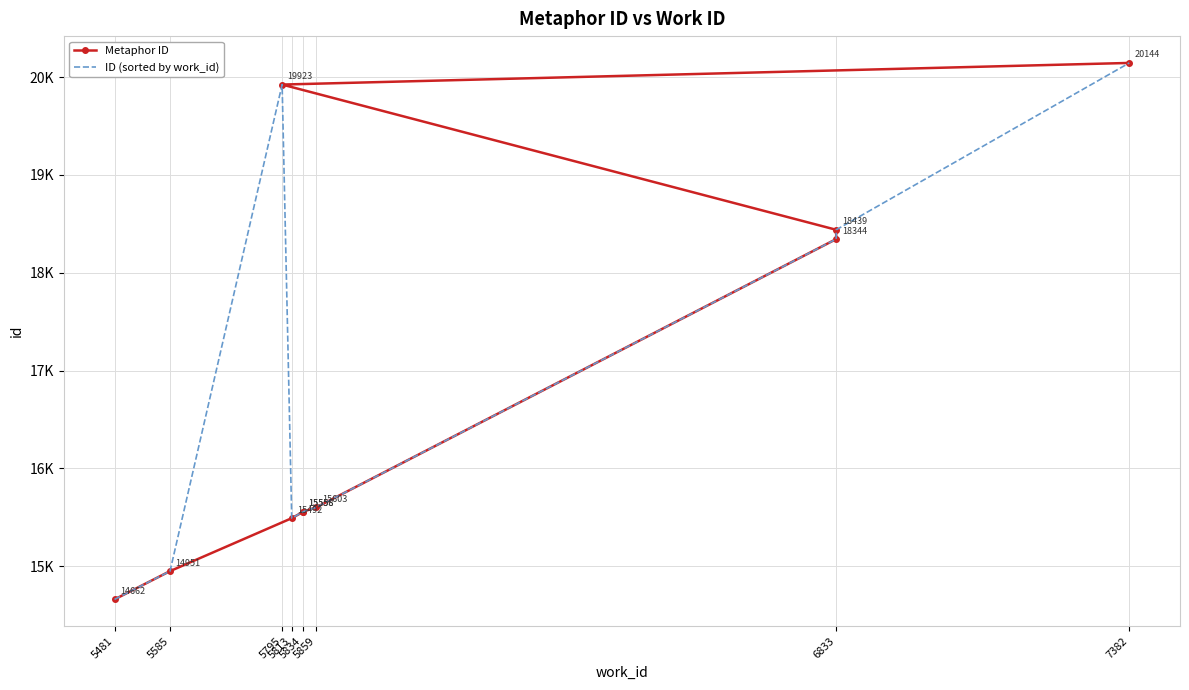

What is the difference between the maximum and minimum values in the ID (sorted by work_id) series?

5482